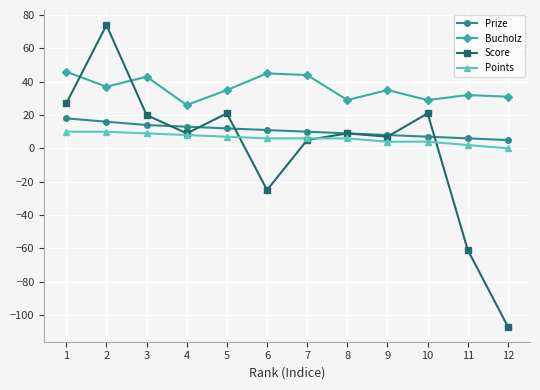

How many lines are shown in the chart?

4